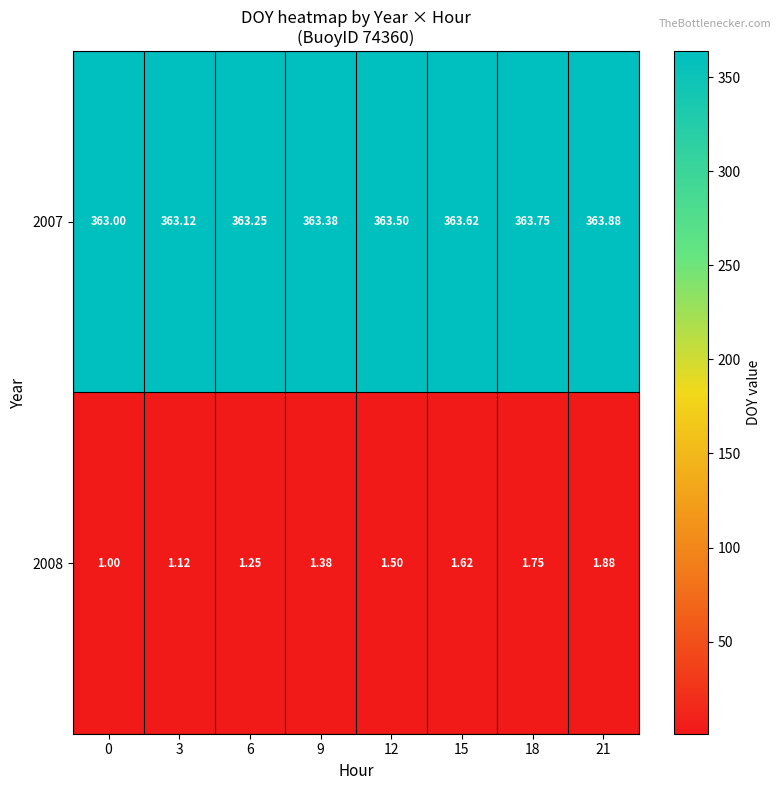

Rank the series at 21 from lowest to highest value.

2008, 2007